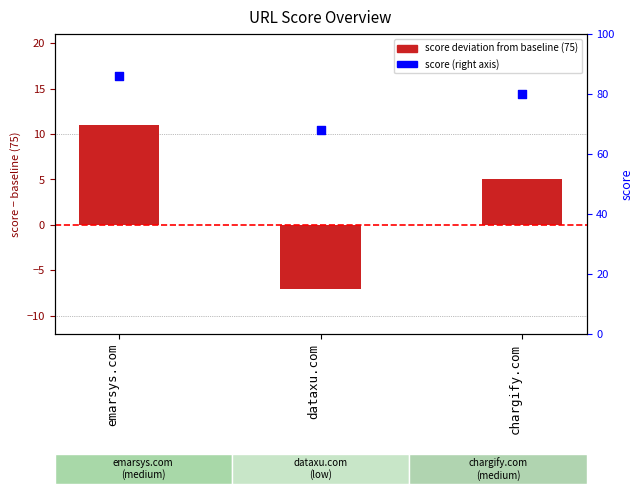

At which category is the sum across all series the highest?

emarsys.com